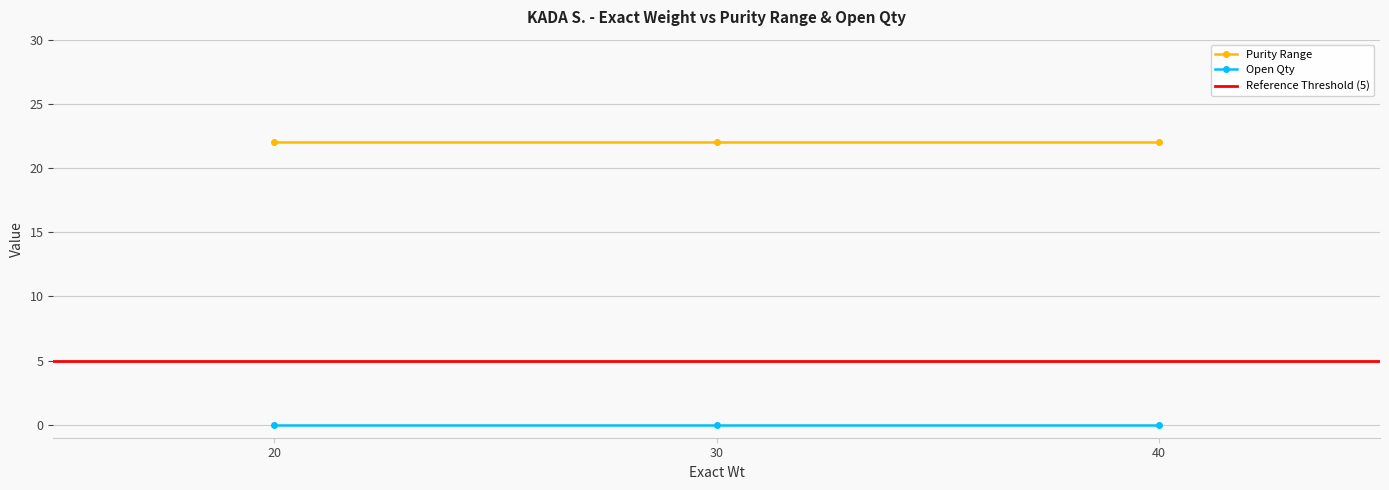

Is it true that Purity Range equals 22 at 30?

True